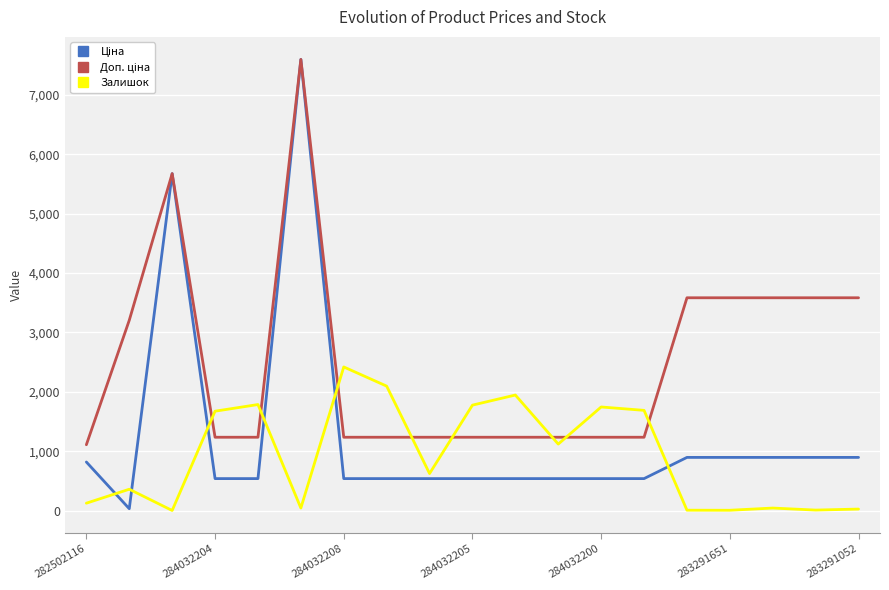

What is the greatest value displayed?

7596.5